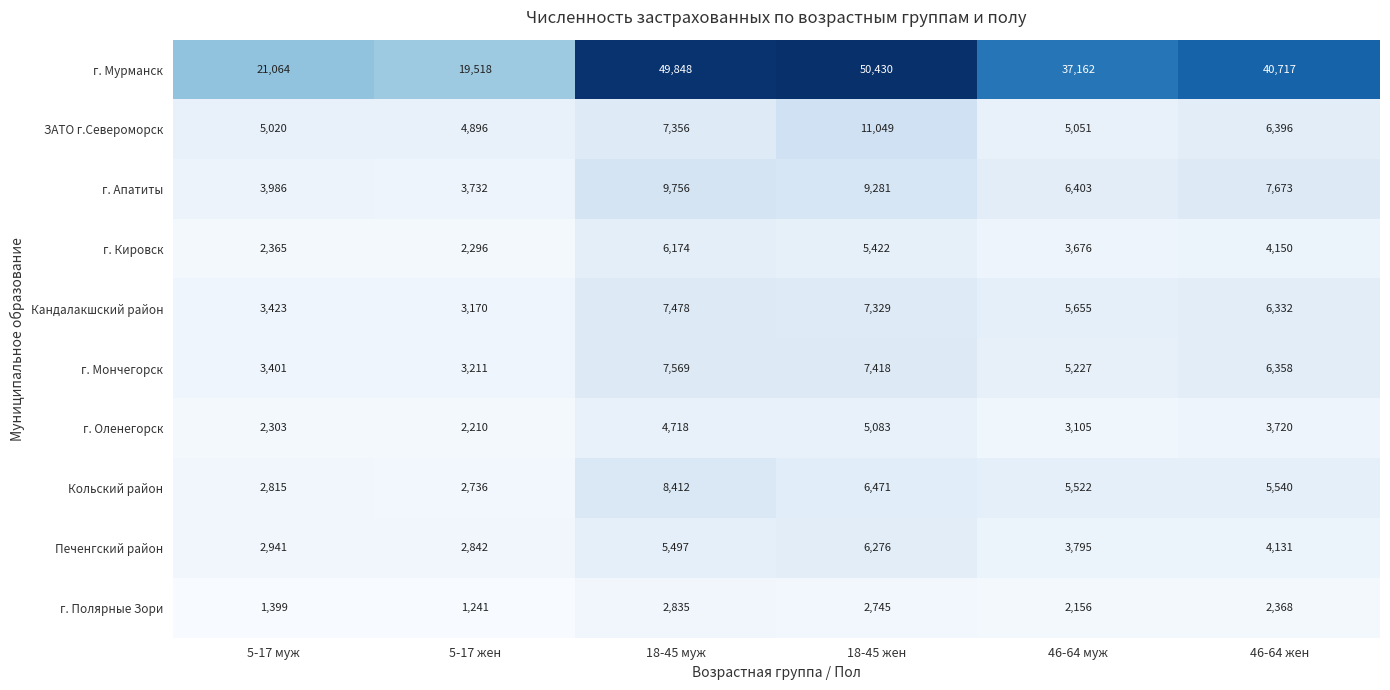

Where does the г. Мончегорск series first go above 6358?

18-45 муж